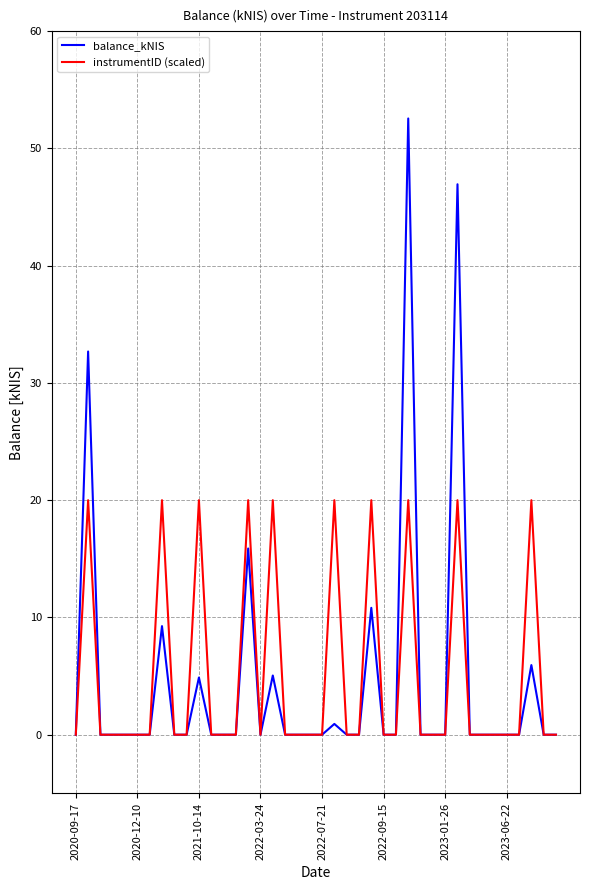

Which series has the largest range (max minus min)?

balance_kNIS